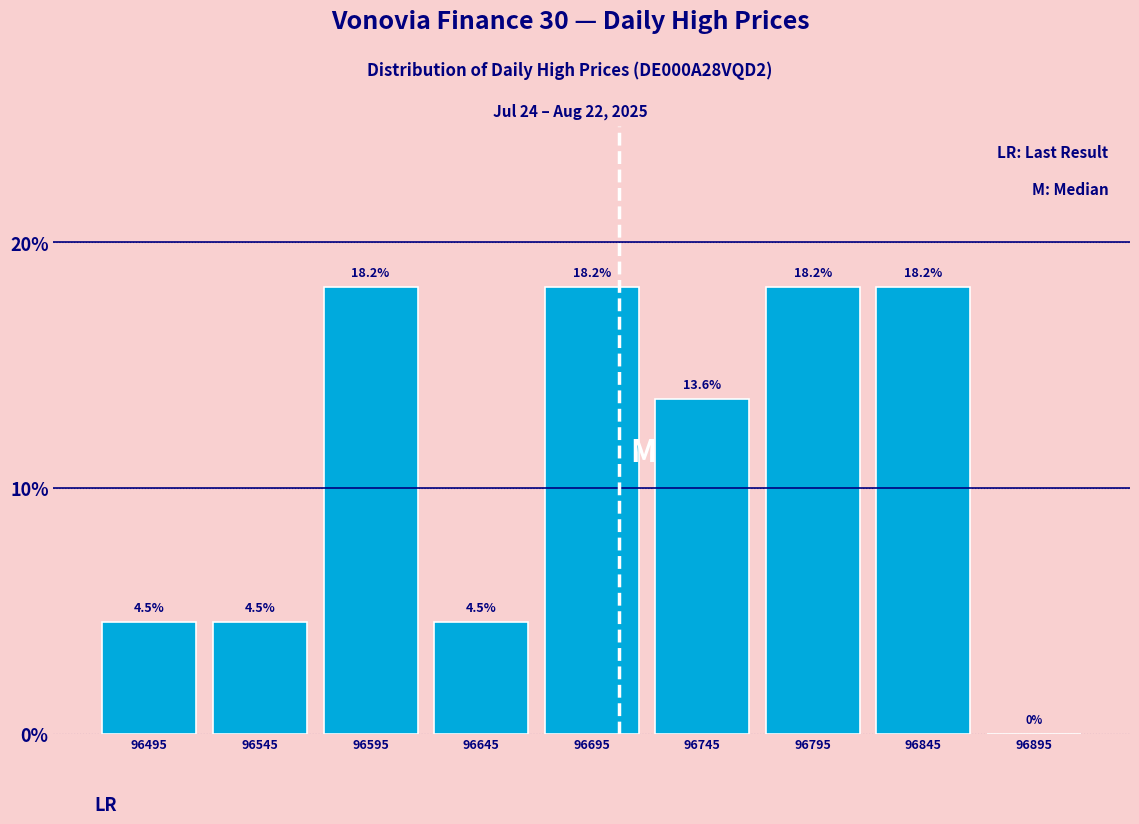

How tall is the bar that spans 96670 to 96720 on the x-axis?

18.2